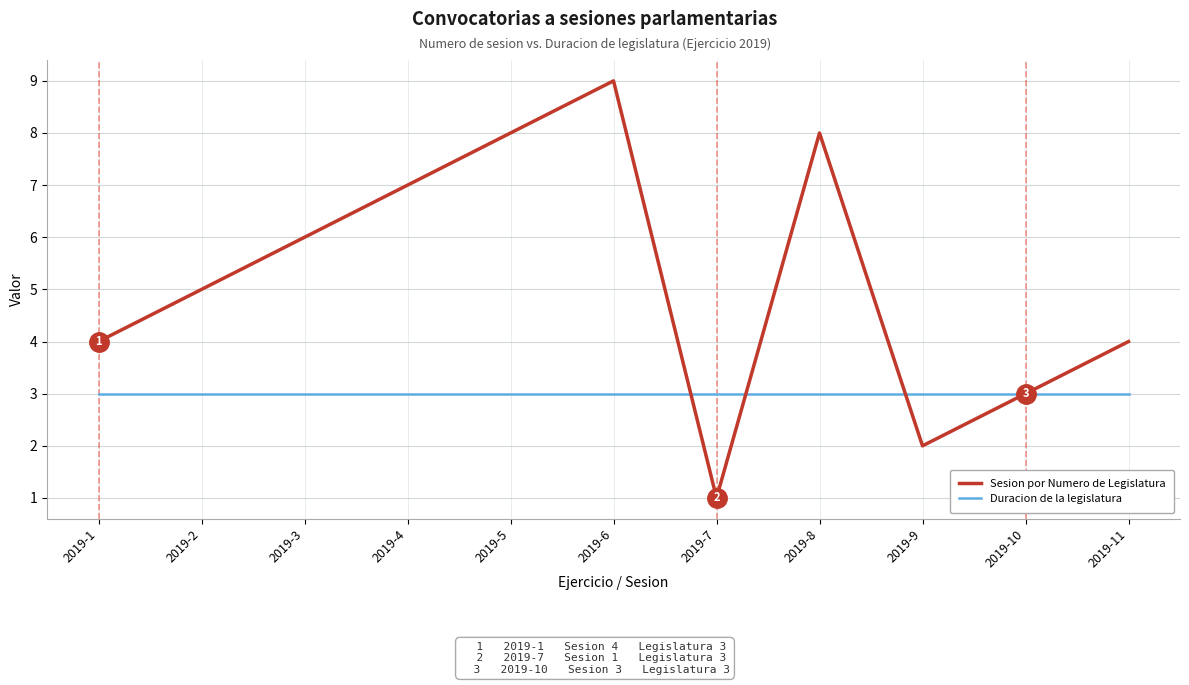

Reading left to right, list all the values displayed in this chart.

Sesion por Numero de Legislatura: 4	5	6	7	8	9	1	8	2	3	4
Duracion de la legislatura: 3	3	3	3	3	3	3	3	3	3	3